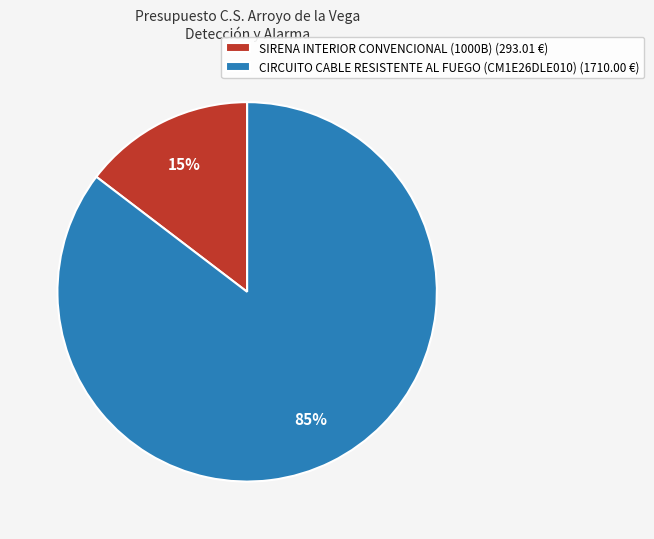

Is it true that CIRCUITO CABLE RESISTENTE AL FUEGO (CM1E26DLE010) is 85% of the pie?

True